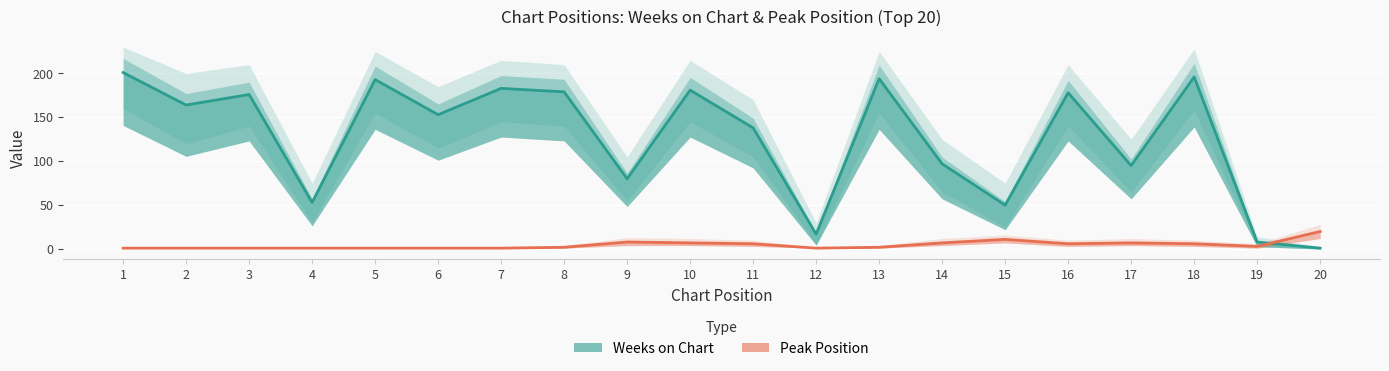

Which category has the highest value across all series?

1